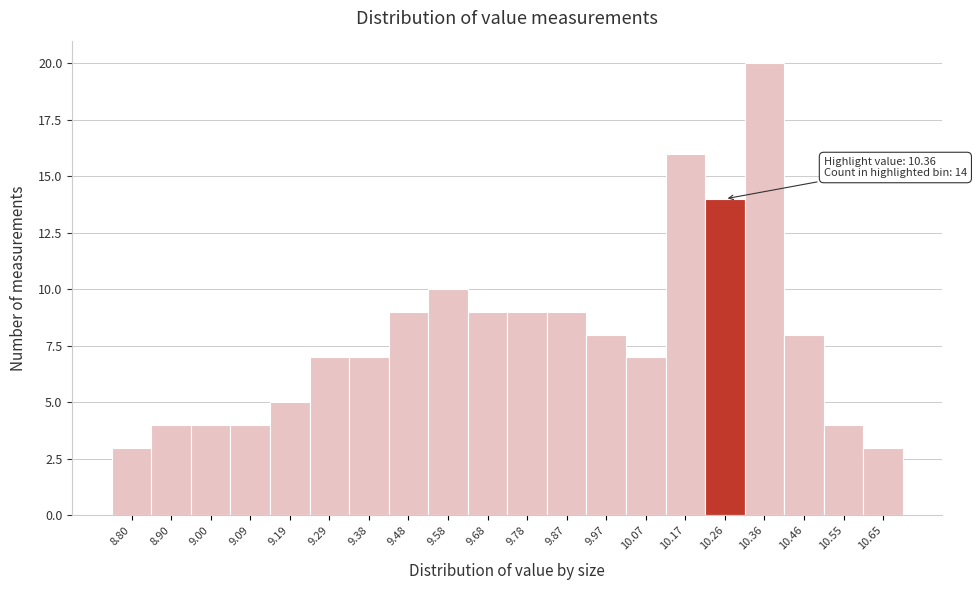

Reading left to right, what are all the values shown in this chart?

8.80=3	8.90=4	9.00=4	9.09=4	9.19=5	9.29=7	9.38=7	9.48=9	9.58=10	9.68=9	9.78=9	9.87=9	9.97=8	10.07=7	10.17=16	10.26=14	10.36=20	10.46=8	10.55=4	10.65=3